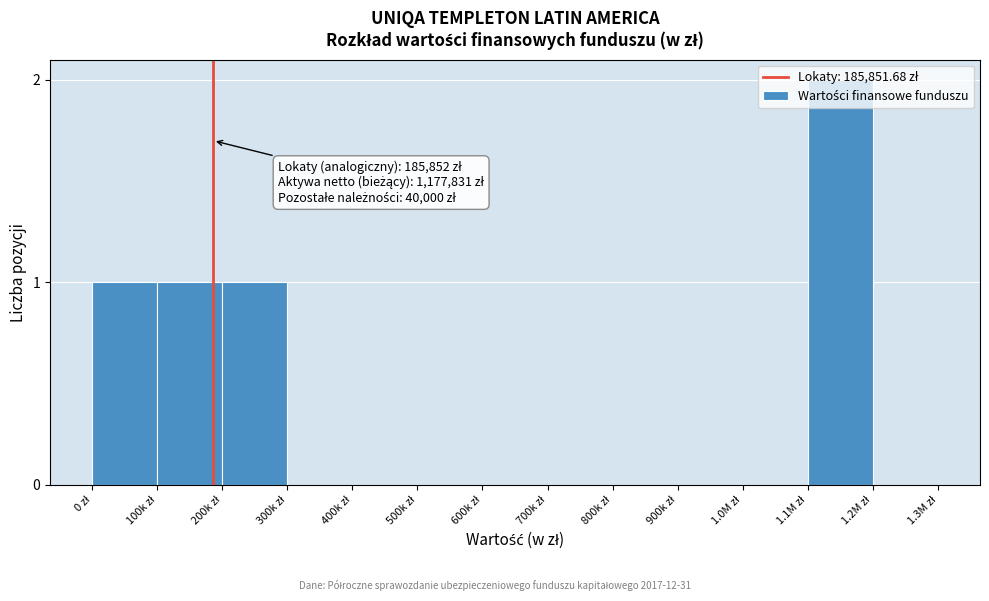

What is the sum of all values?

5